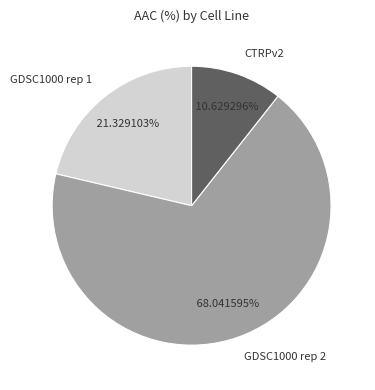

Approximately how many times larger is the value at GDSC1000 rep 1 compared to GDSC1000 rep 2?

0.3